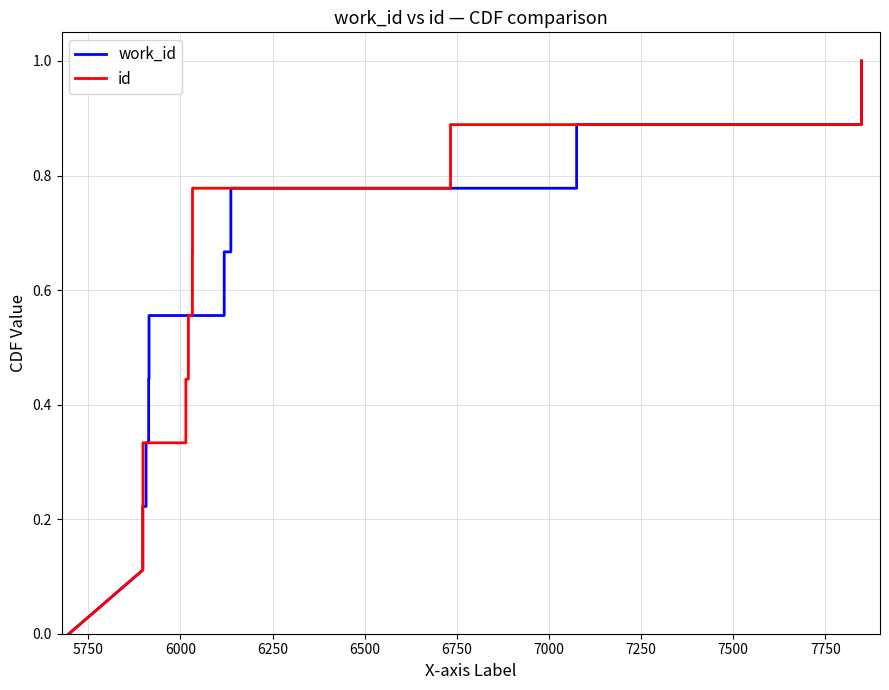

How many values in the id series exceed 0?

17